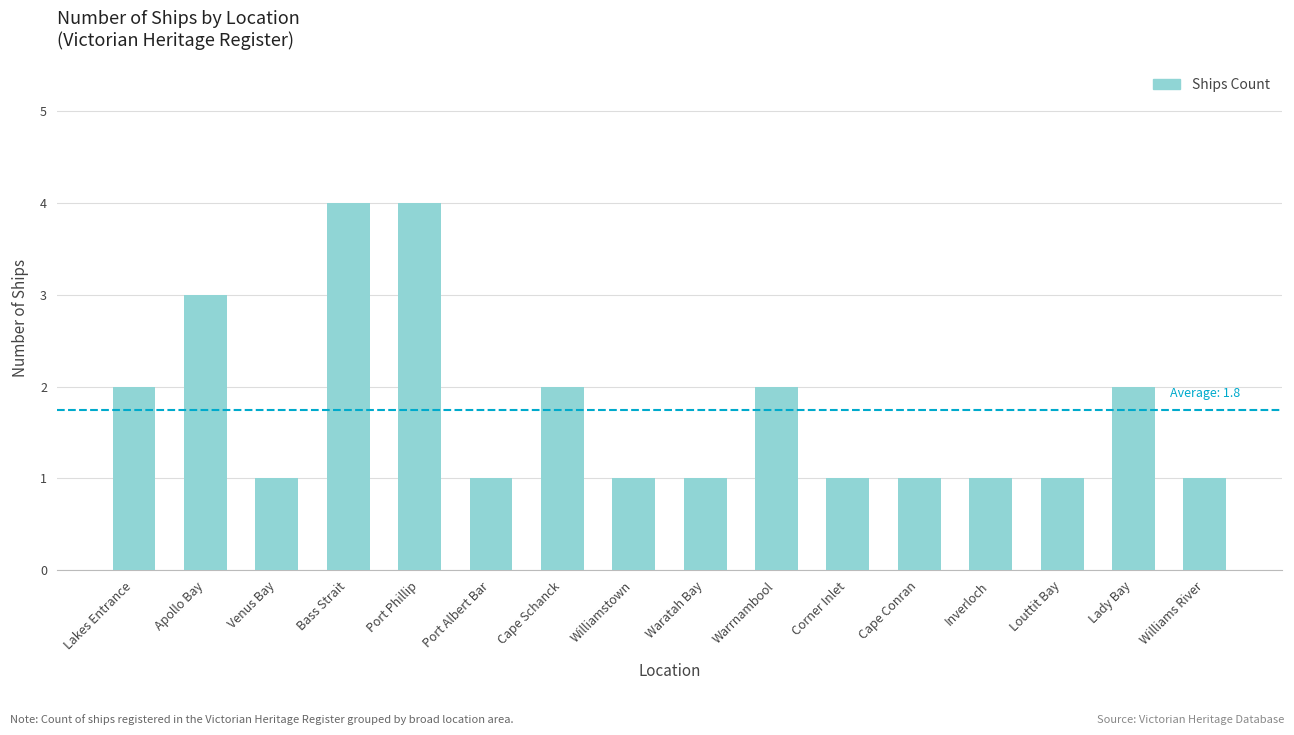

The chart shows a value of 1 at Corner Inlet. True or false?

True